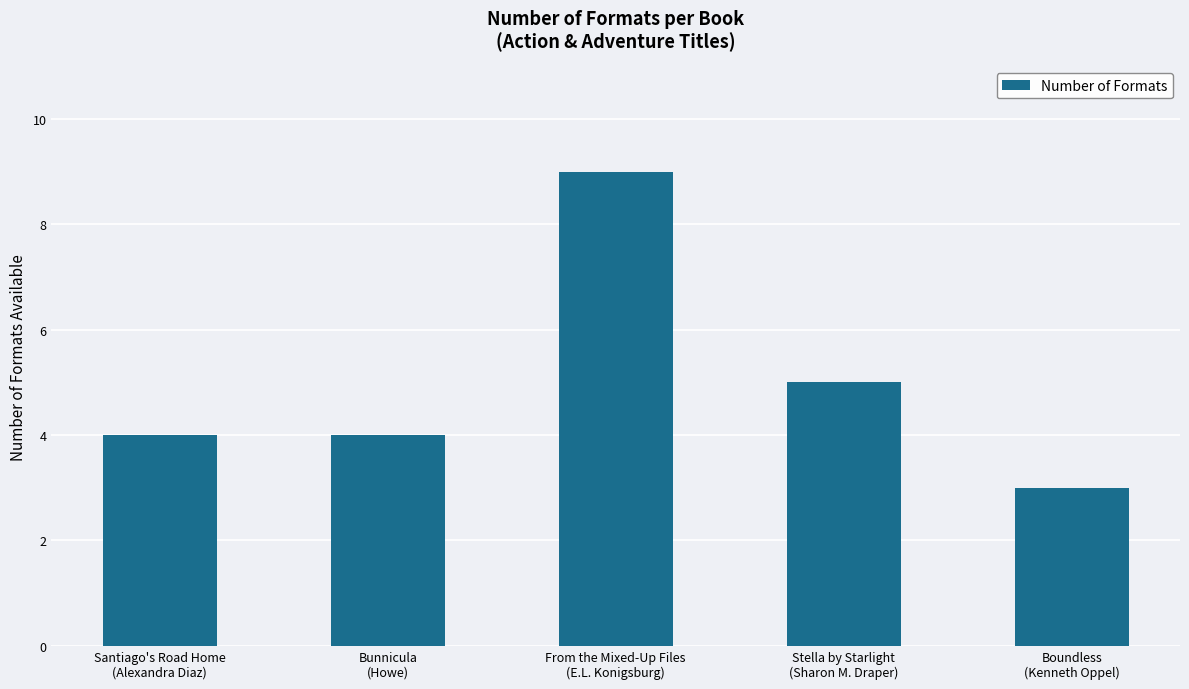

What is the average value?

5